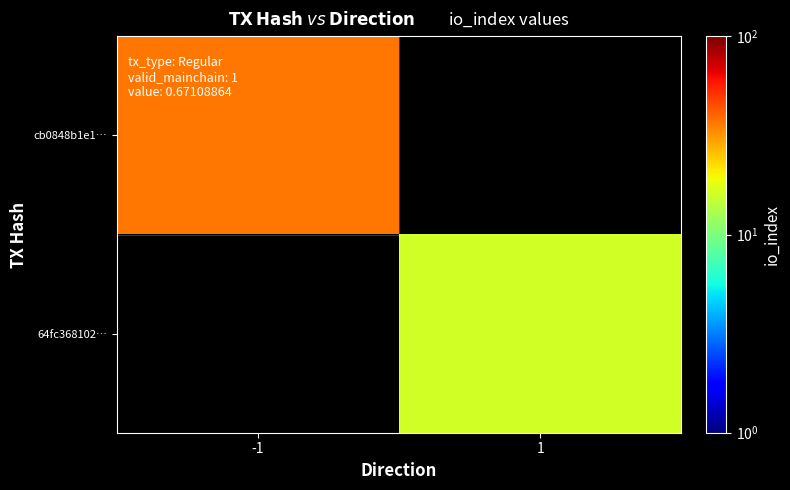

List the series in order of their overall mean, lowest first.

cb0848b1e1…, 64fc368102…